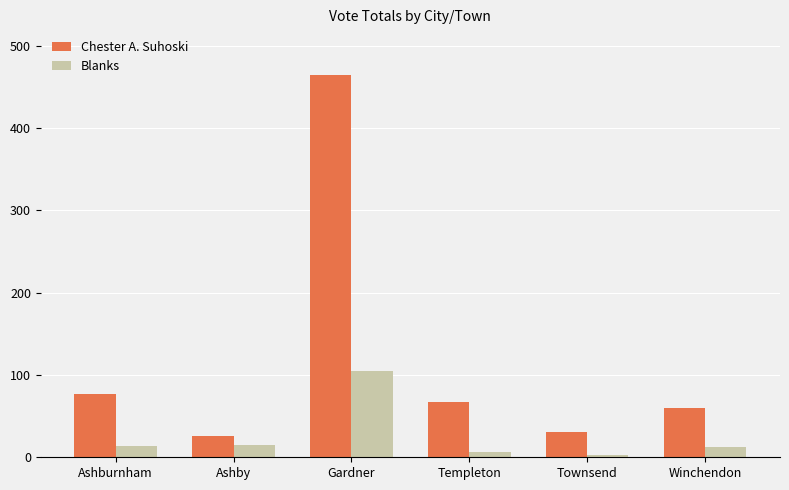

How many series are shown in this chart?

2